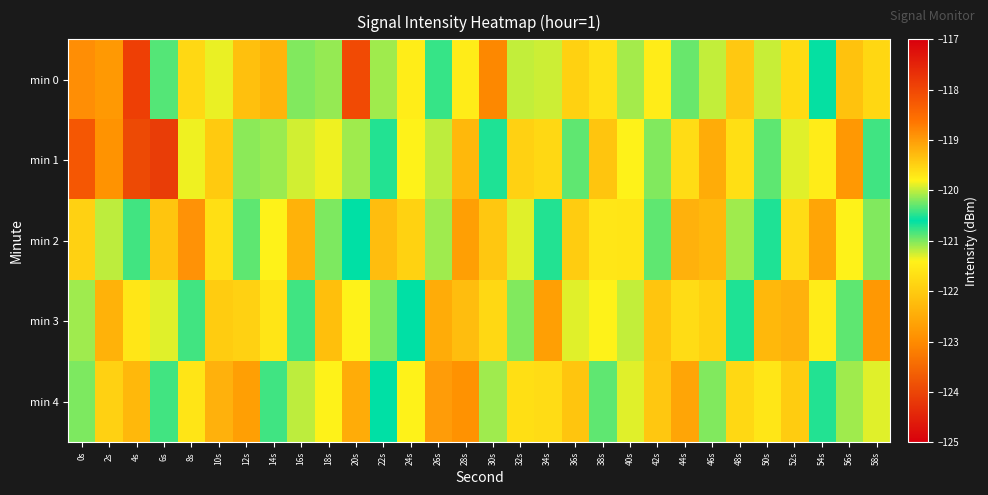

What is the maximum value shown in the chart?

-117.9